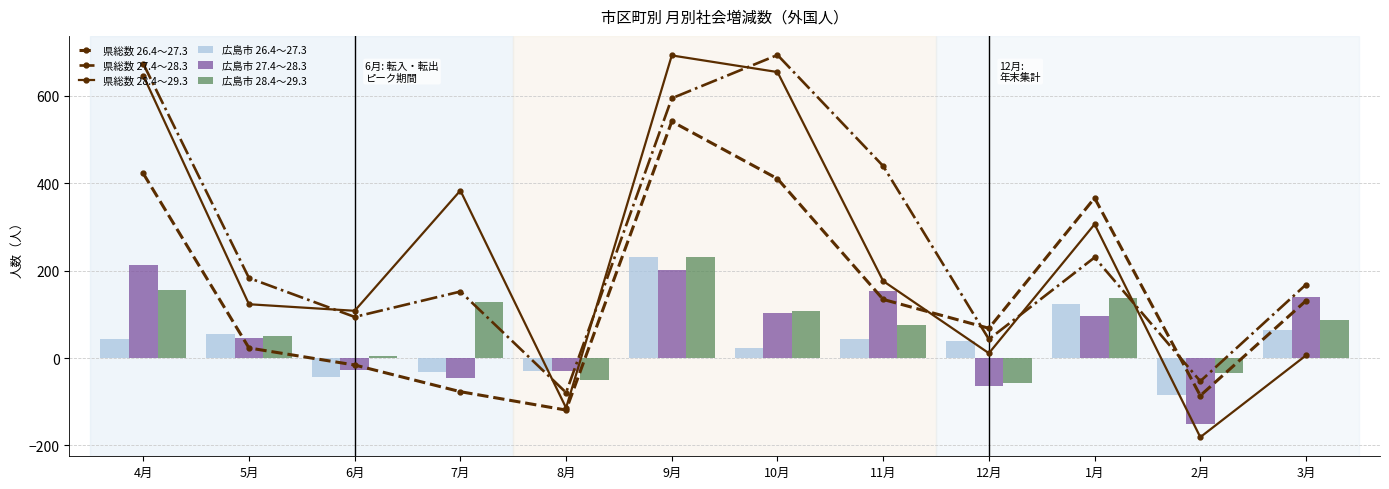

What is the value of the 県総数 27.4～28.3 bar at the 11th from the left?

-53